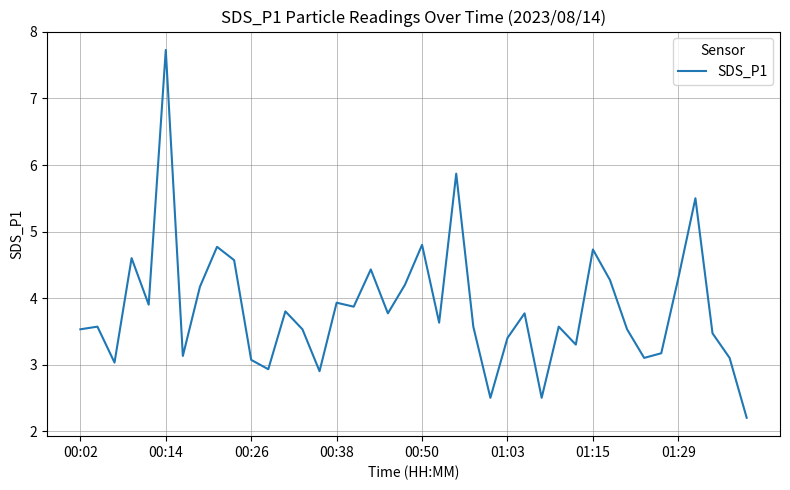

What is the difference between the maximum and minimum values?

5.5